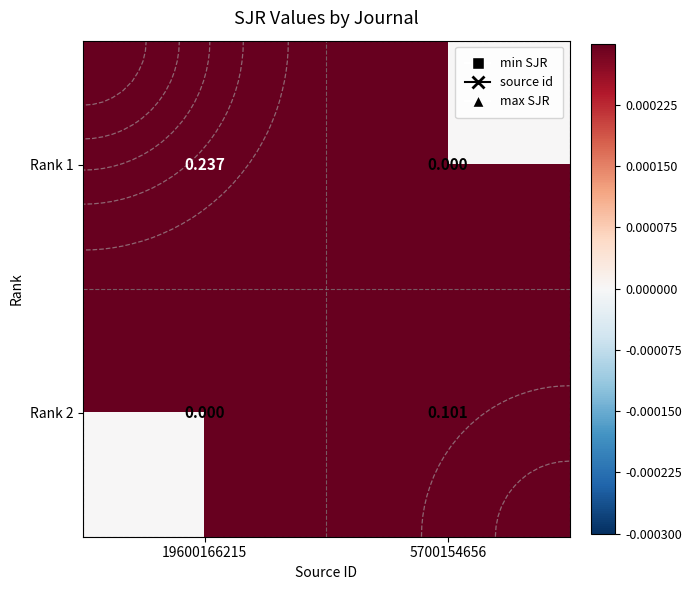

What is the difference between the maximum and minimum values in the Rank 1 series?

0.2